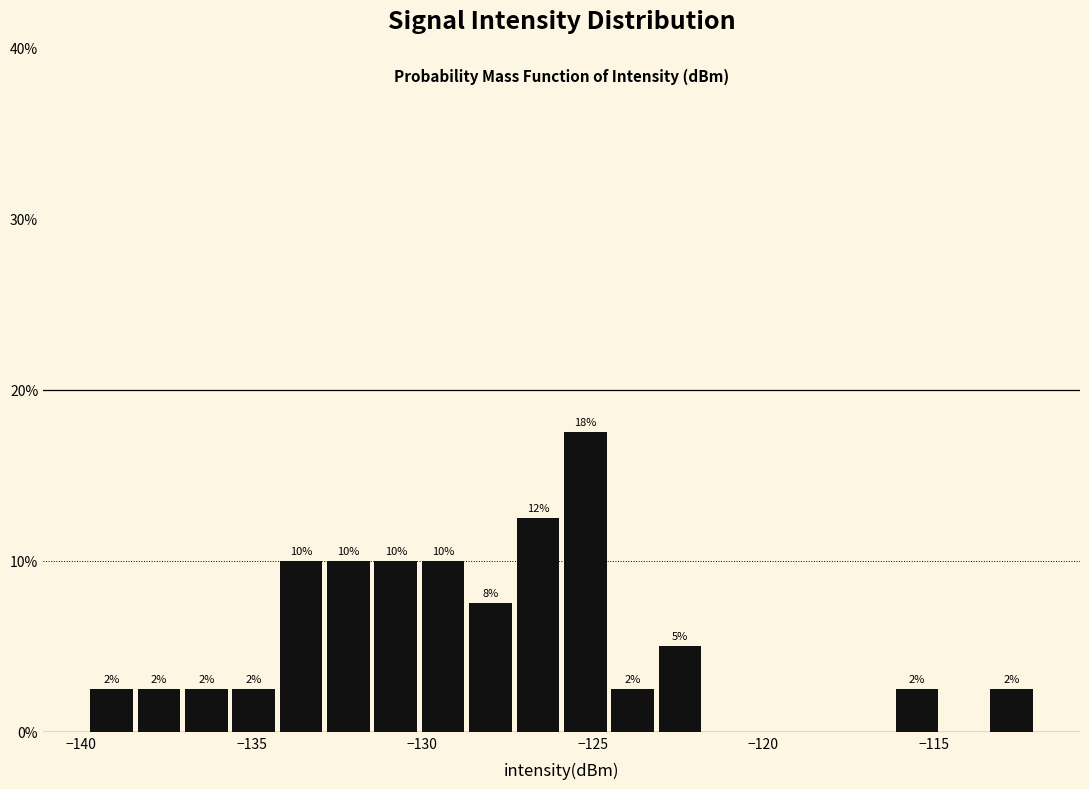

Read against the x-axis, roughly where is the centre of the tallest bar?

-125.0